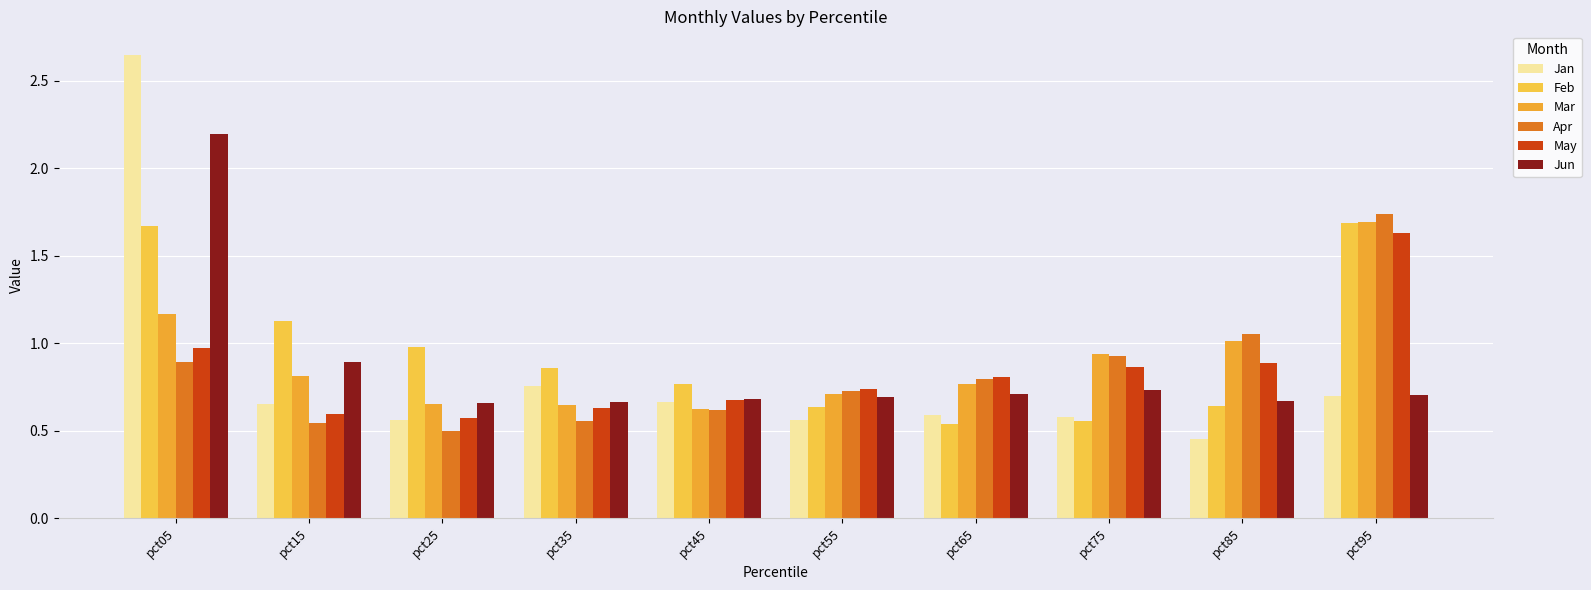

At which label is Jun closest to 1?

pct15